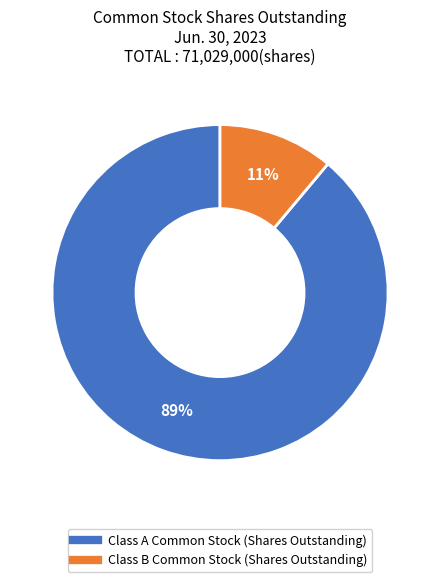

Which category has the biggest portion of the pie?

Class A Common Stock (Shares Outstanding)